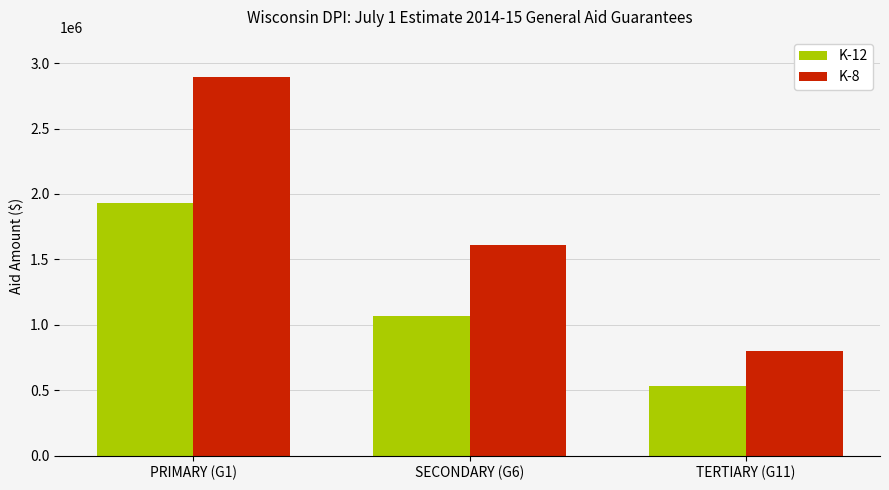

Is the value of K-12 at TERTIARY (G11) greater than the value of K-8 at SECONDARY (G6)?

No